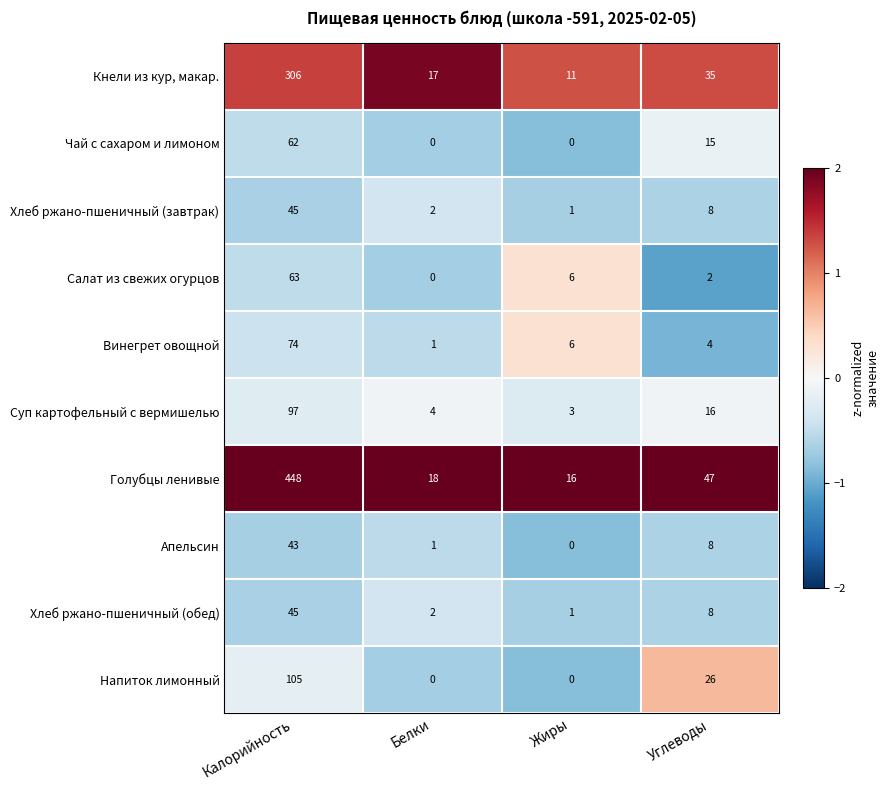

What is the difference between the Напиток лимонный values at Углеводы and Белки?

26